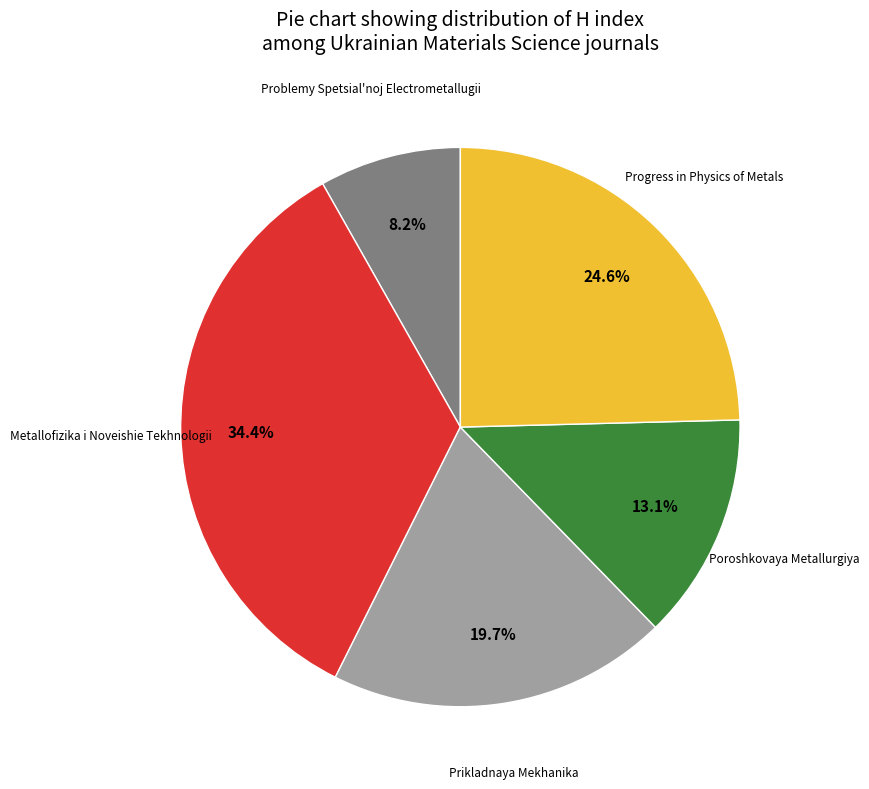

Does any single category account for the majority?

No